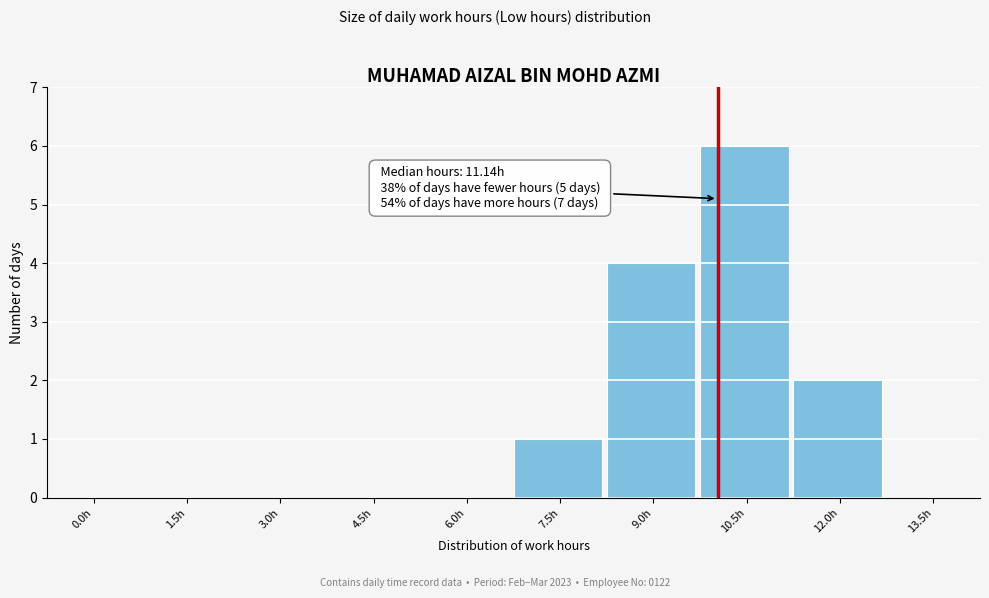

Reading left to right, what are all the values shown in this chart?

0.0h=0	1.5h=0	3.0h=0	4.5h=0	6.0h=0	7.5h=1	9.0h=4	10.5h=6	12.0h=2	13.5h=0